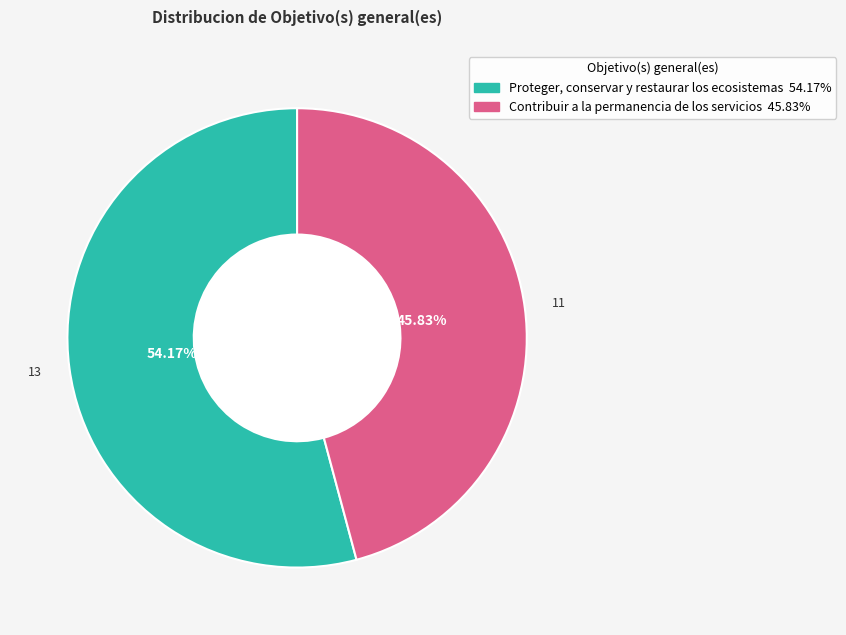

What is the smallest slice in the pie chart?

Contribuir a la permanencia de los servicios